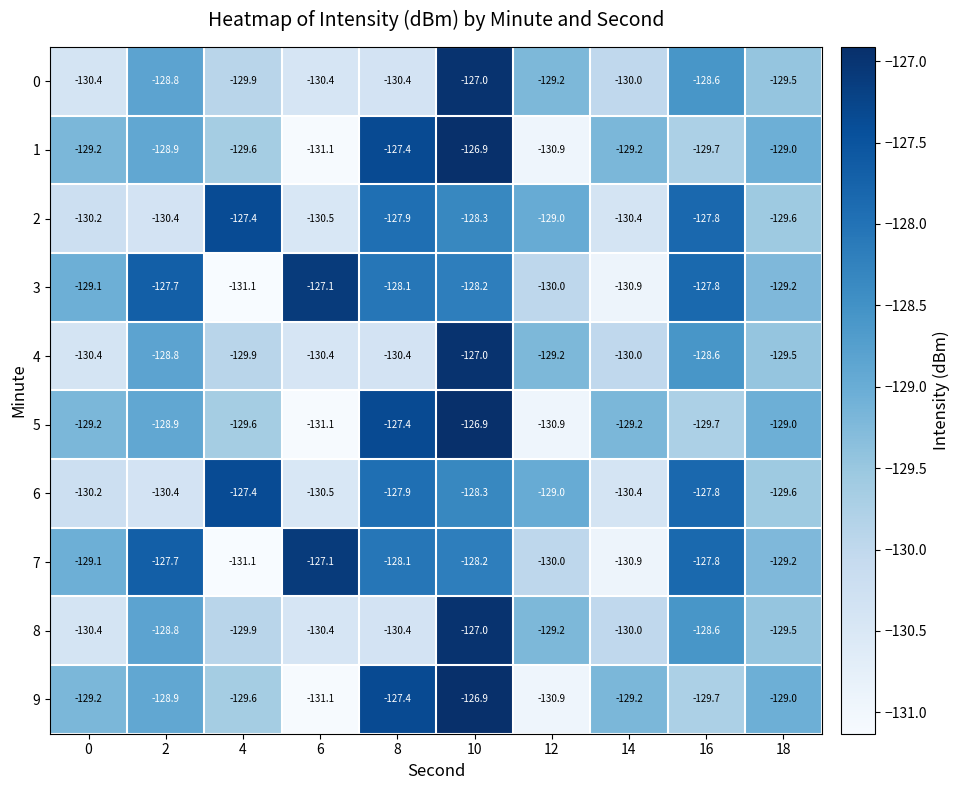

What is the total value across all series at 12?

-1298.3